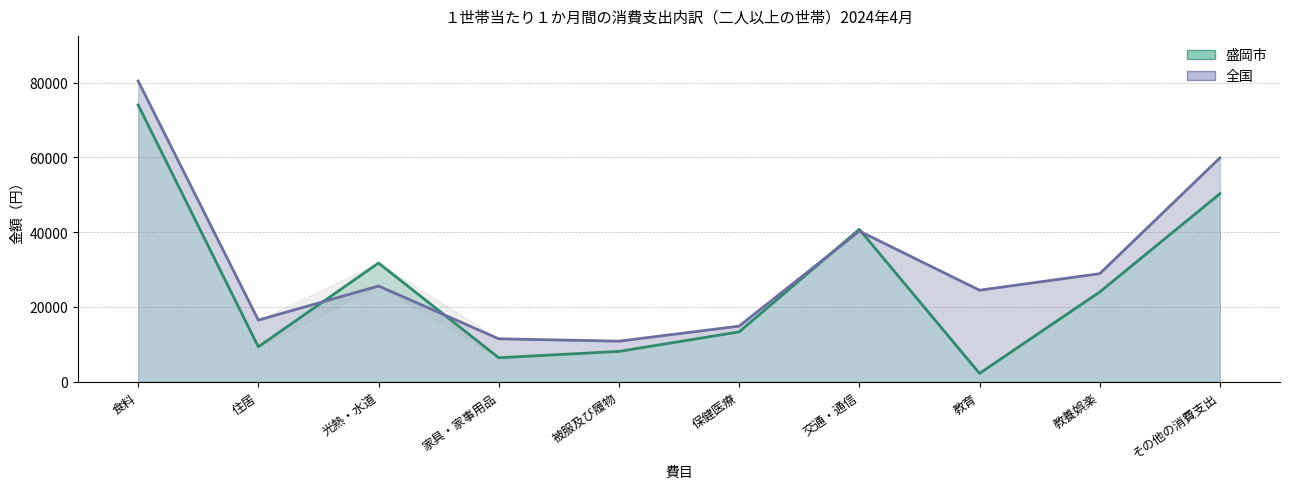

True or false: 全国_line has more than 1 points higher than both neighbors.

True